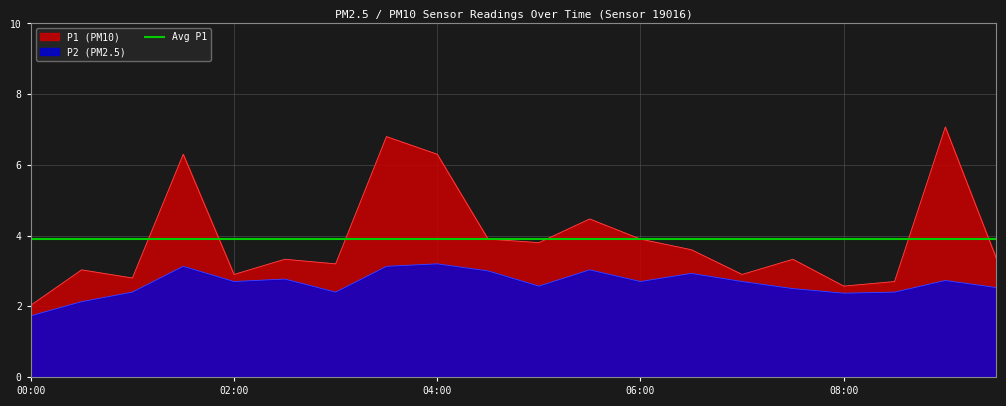

What is the label of the 17th point from the right?

01:30